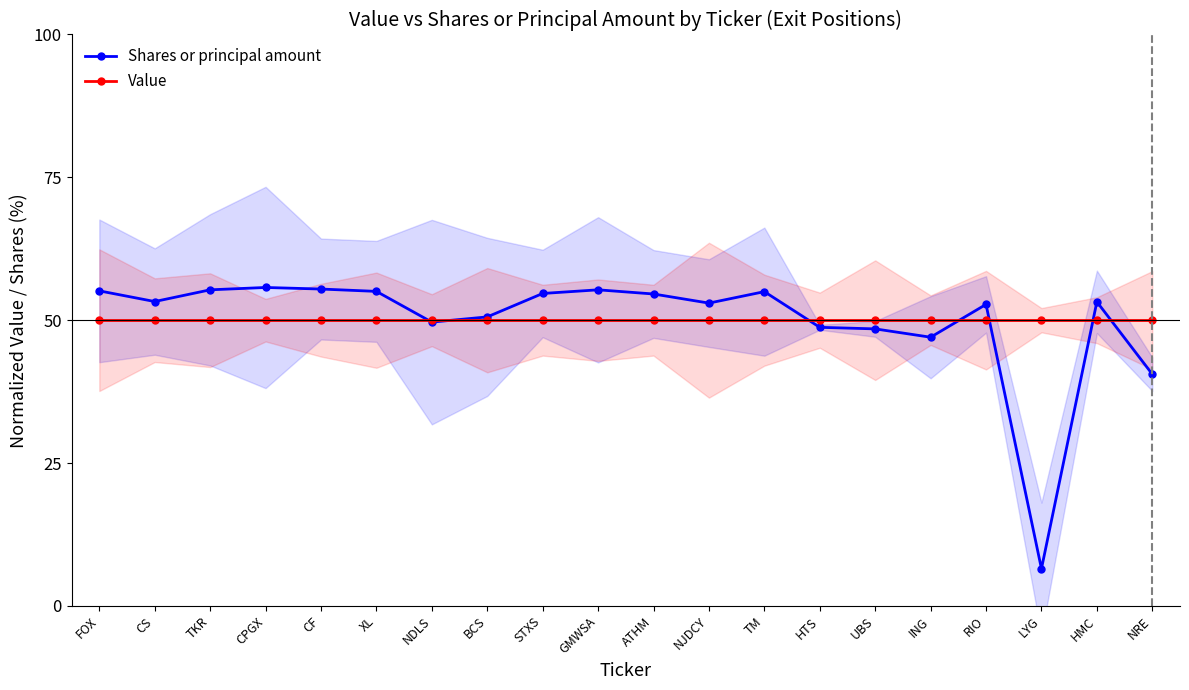

How many data points in Shares or principal amount are less than 53?

9